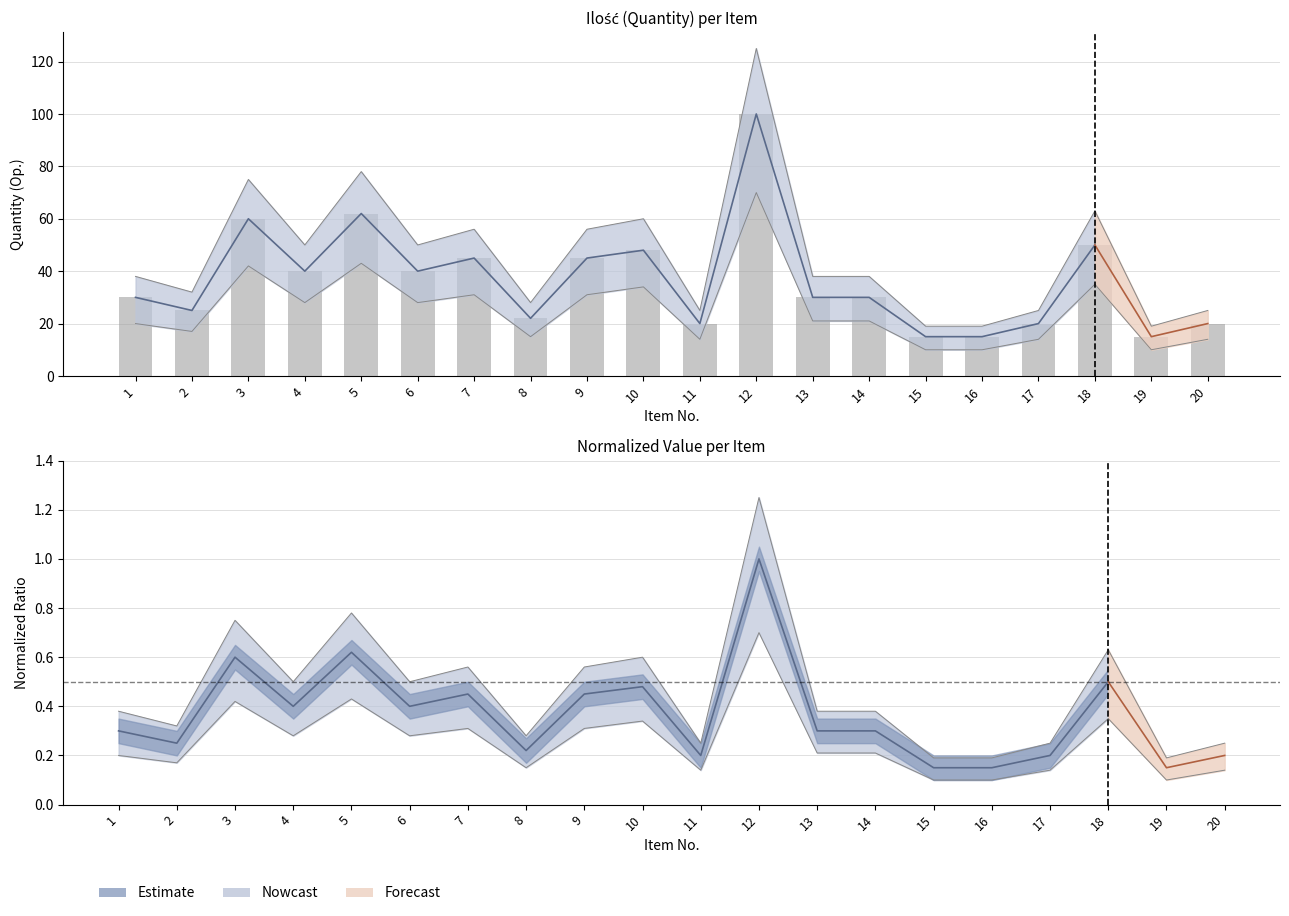

Reading right to left, transcribe all the data shown in this chart.

20	15	50	20	15	15	30	30	100	20	48	45	22	45	40	62	40	60	25	30